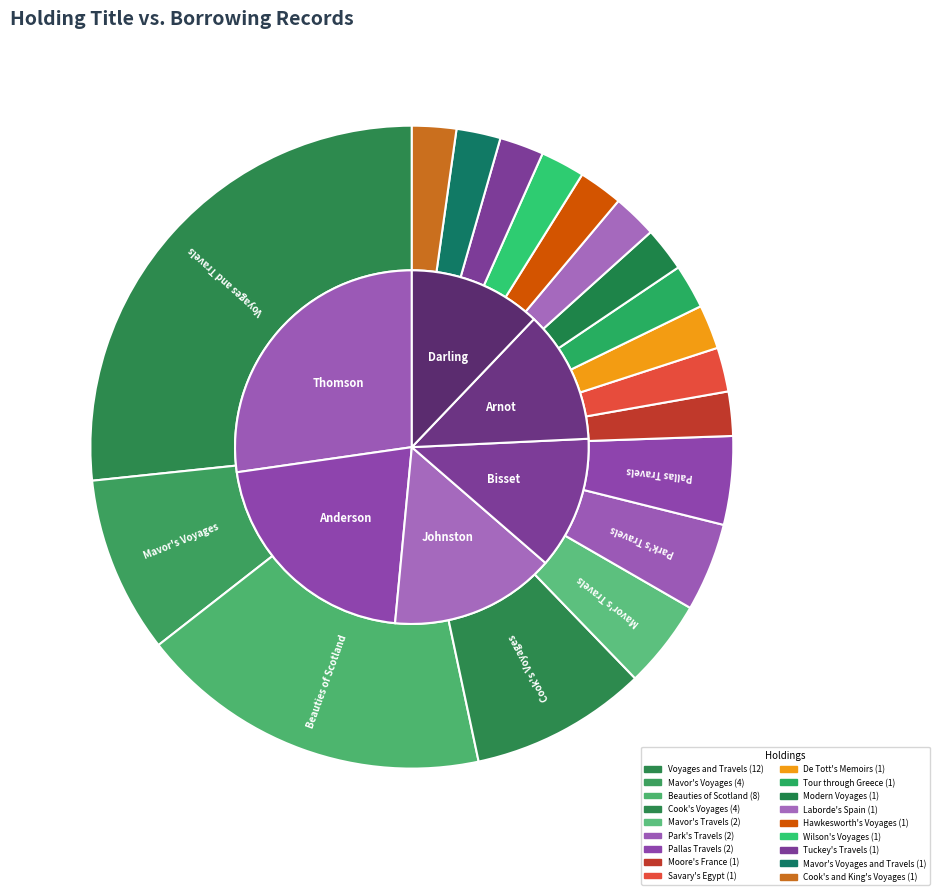

To the nearest percent, what is the combined percentage of Mavor's Voyages and Travels and Mavor's Travels?

7%